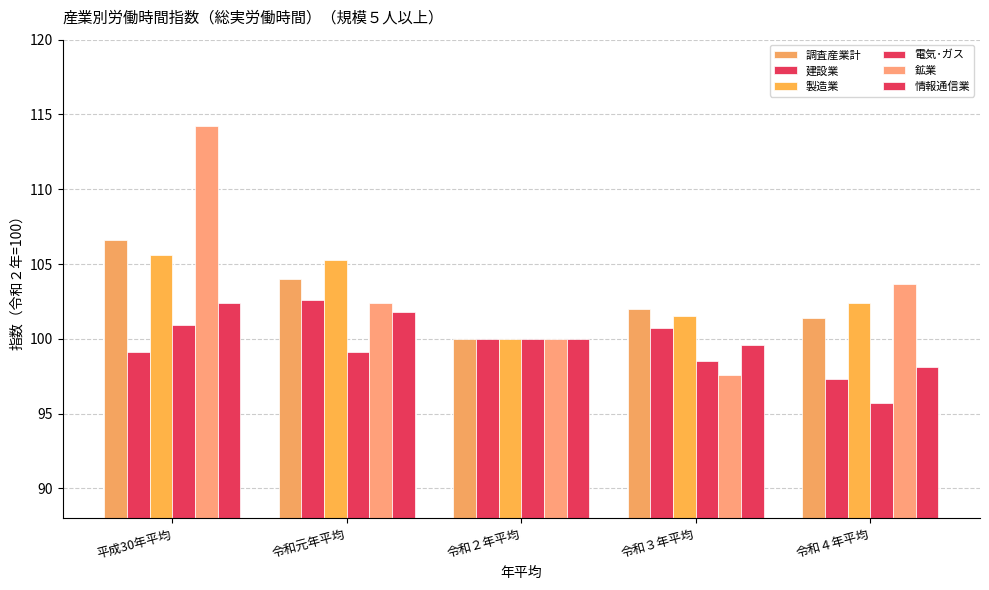

At which category is the sum across all series the highest?

平成30年平均